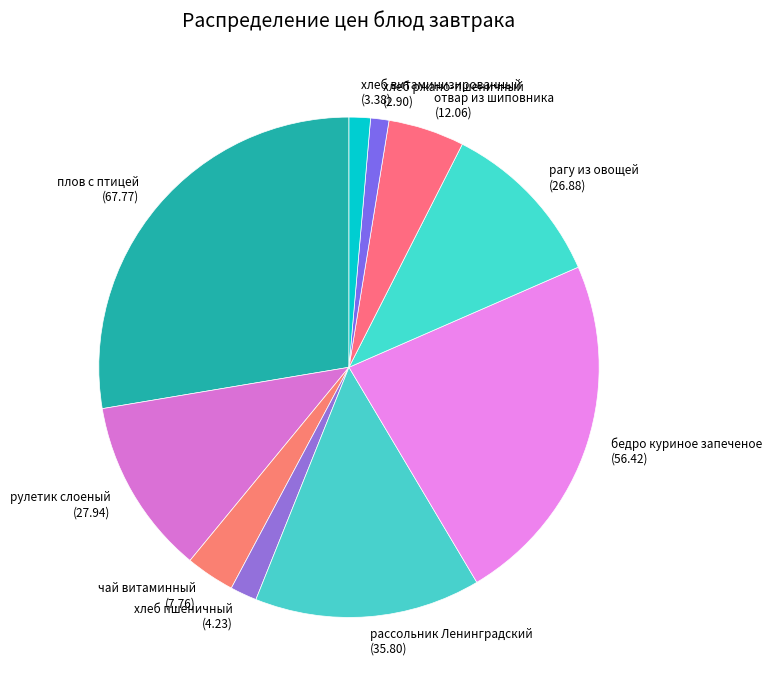

True or false: рулетик слоеный accounts for 11% of the total.

True